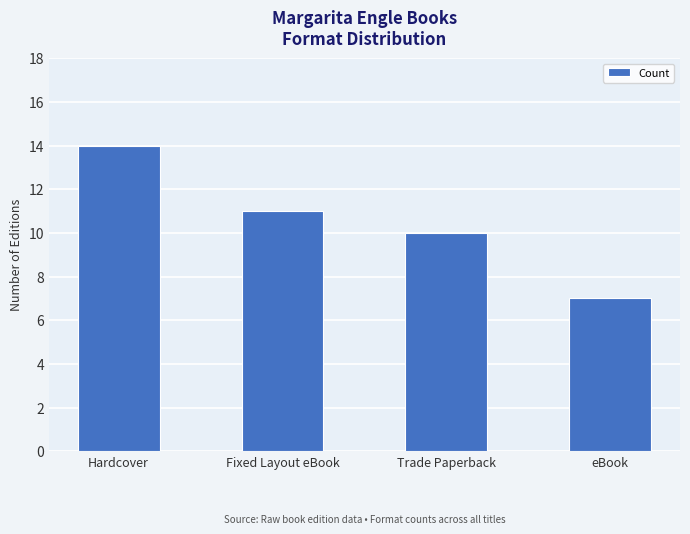

At which label is the value closest to 10?

Trade Paperback